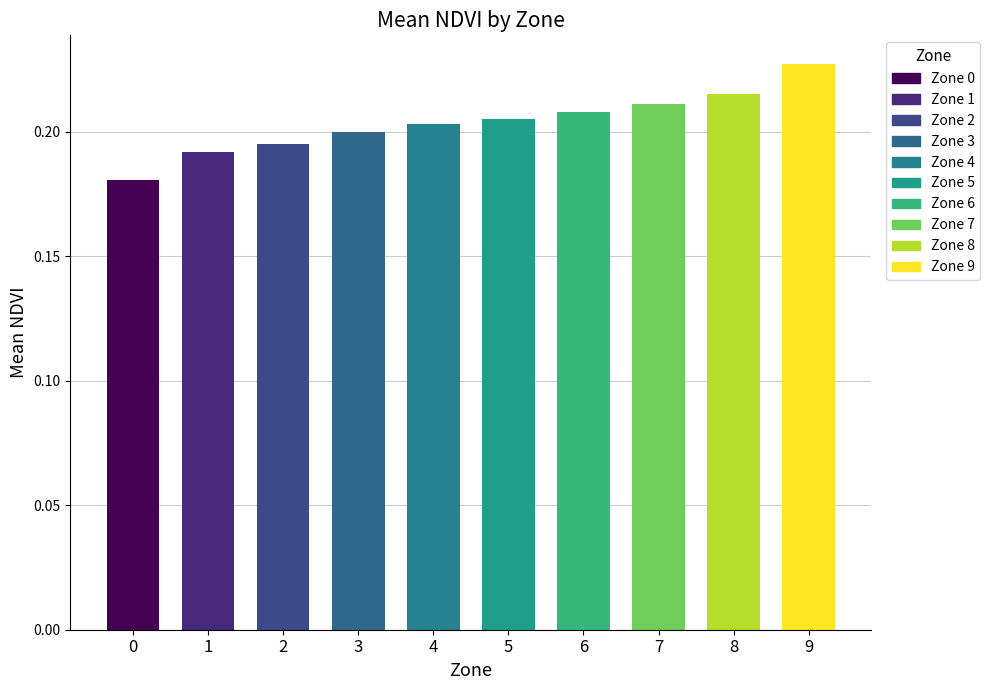

True or false: the data shows 0.3 at 3.

False